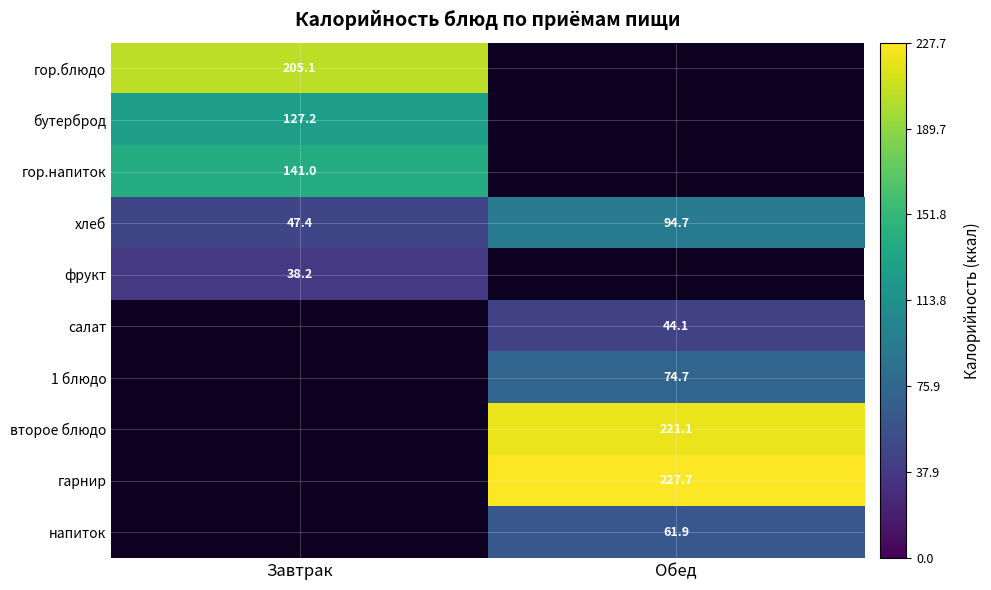

What is the maximum value shown in the chart?

227.7